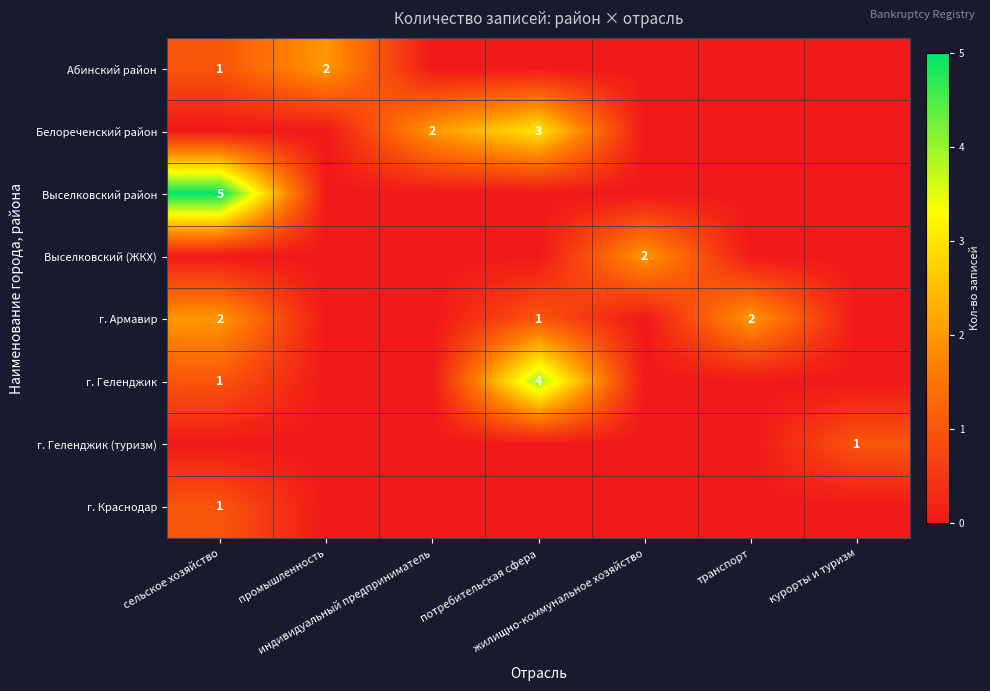

What is the difference between the second highest and second lowest values in the Белореченский район series?

2